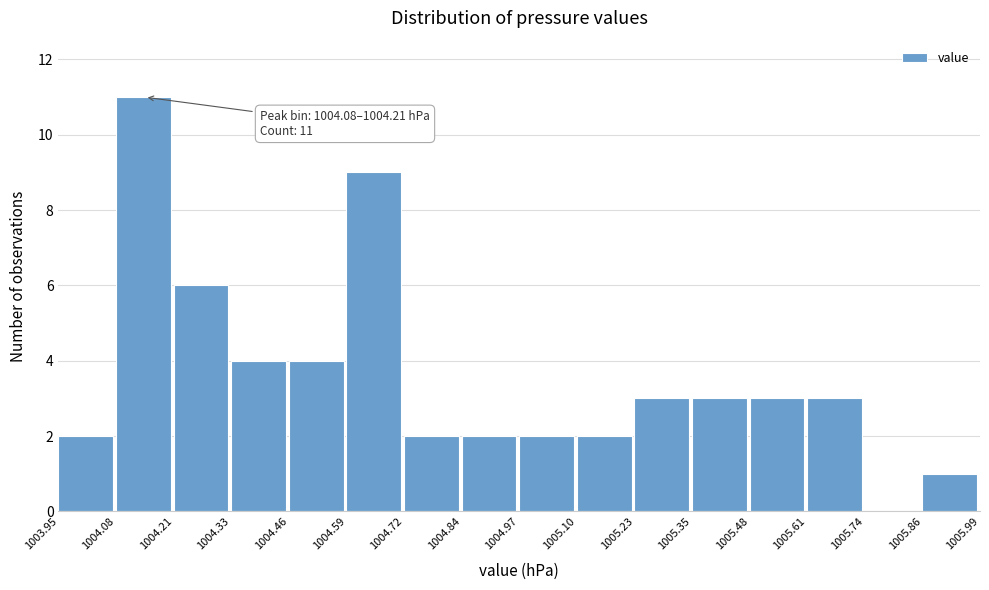

Over which range of the x-axis is the bar tallest?

1004.08 to 1004.21